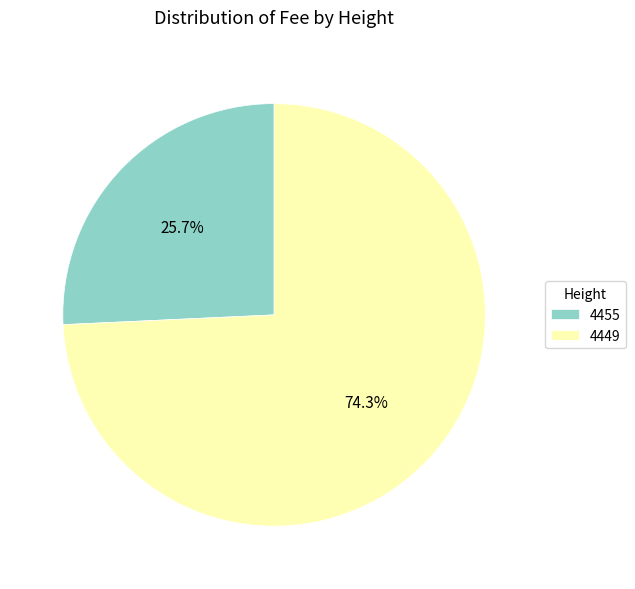

Which slice is the smallest?

4455